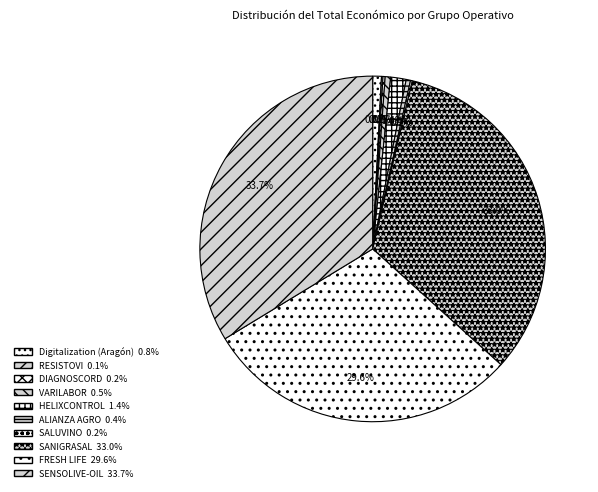

How many segments does this pie chart have?

10